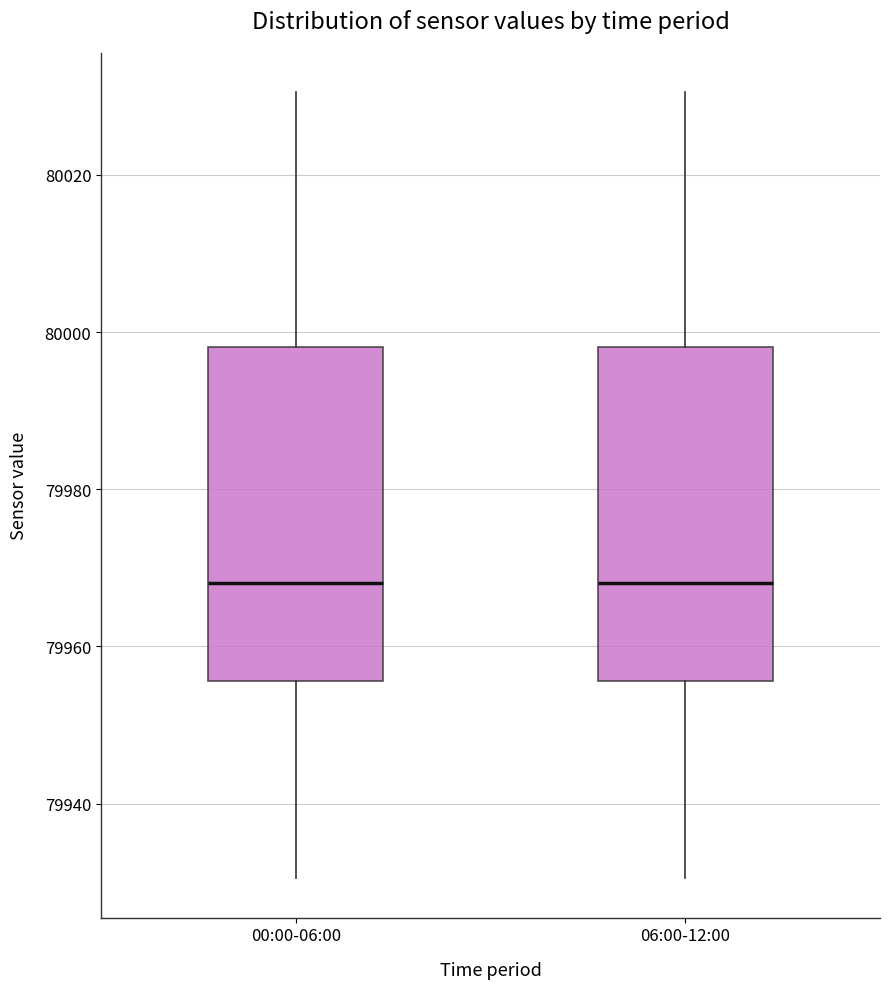

Reading left to right, read every box against the y-axis: the position of its median line, the range the box covers, and the ends of its whiskers. The values are not printed on the chart, so give them approximately, as read against the axis.

00:00-06:00: median 79968, box 79956 to 79998, whiskers 79930 to 80030
06:00-12:00: median 79968, box 79956 to 79998, whiskers 79930 to 80030